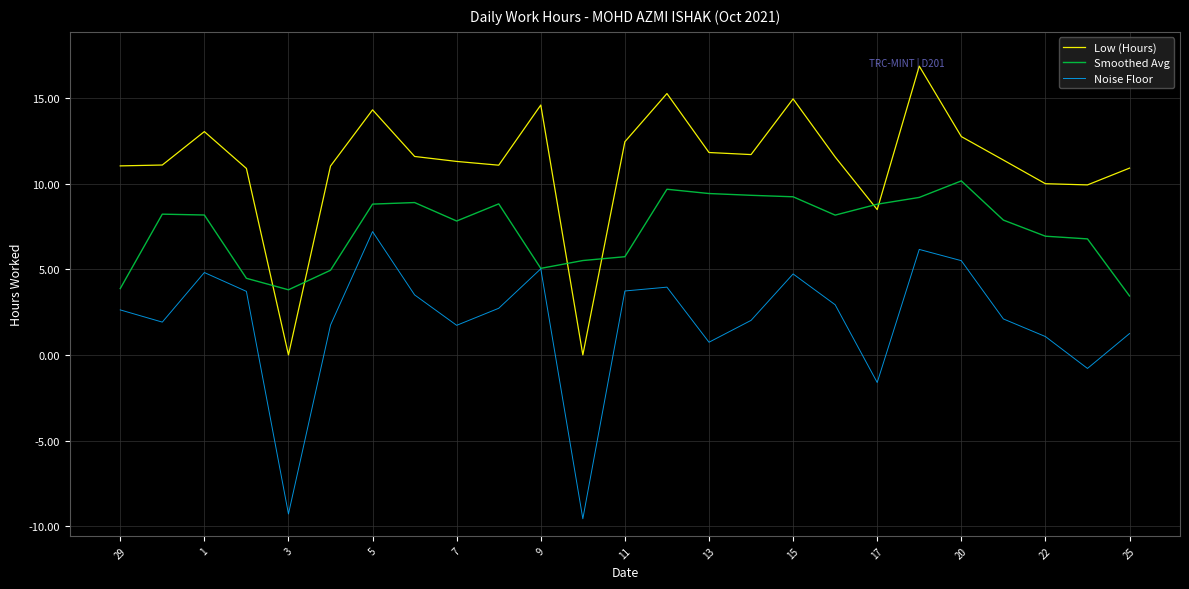

What is the minimum value shown in the chart?

-9.6